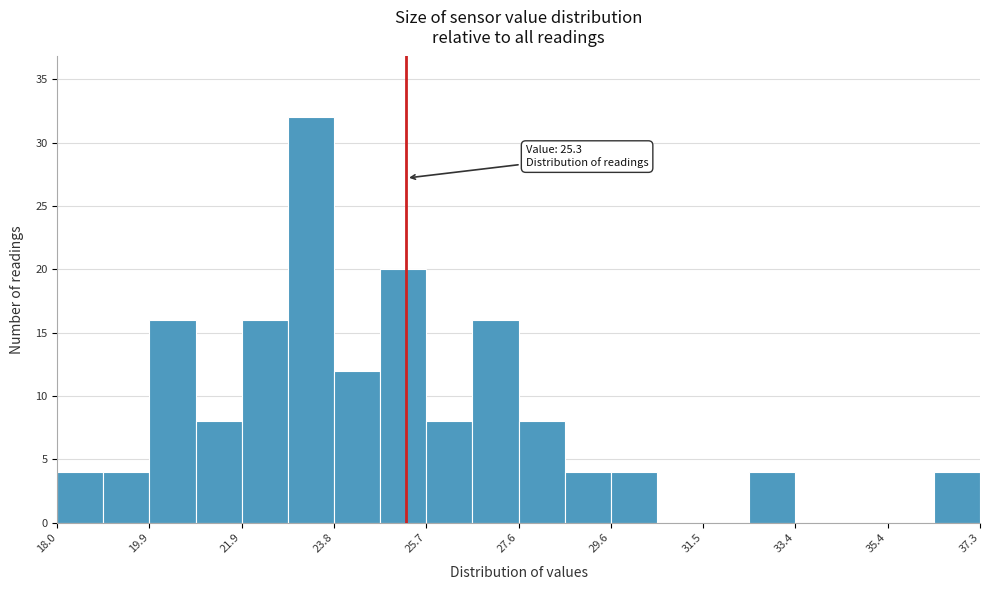

Over which range of the x-axis is the bar tallest?

22.8 to 23.8